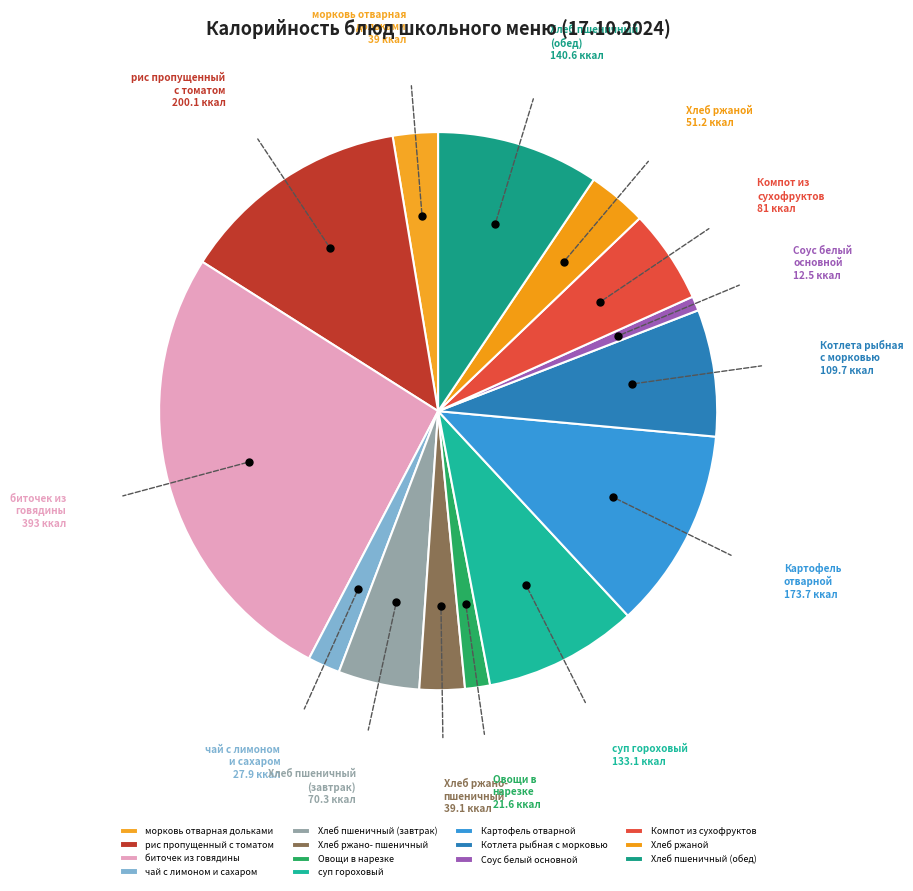

Do биточек из говядины and Картофель отварной together represent more than half of the pie?

No